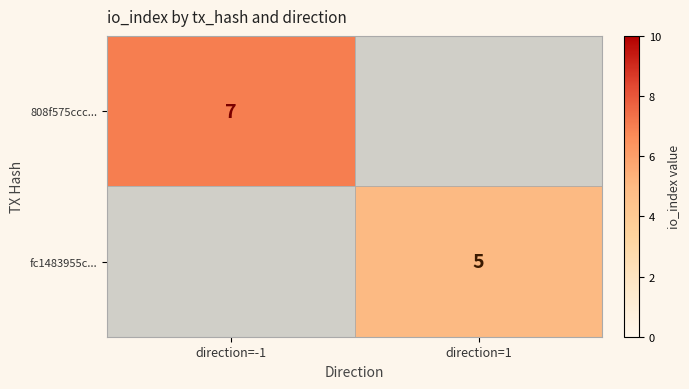

True or false: 808f575ccc... has a value of 10 at direction=-1.

False